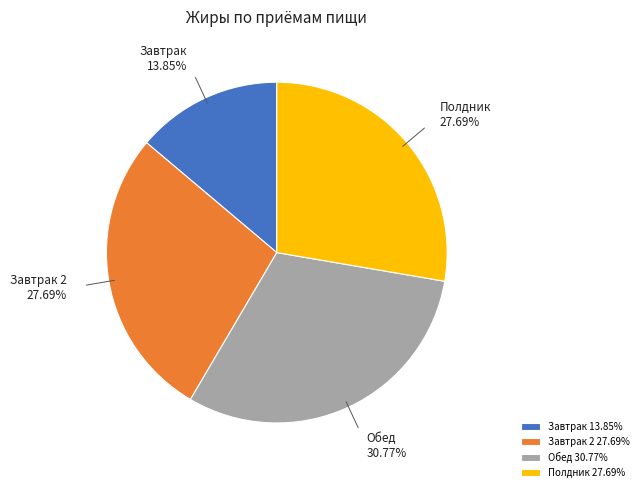

Approximately how many times larger is the value at Завтрак compared to Завтрак 2?

0.5